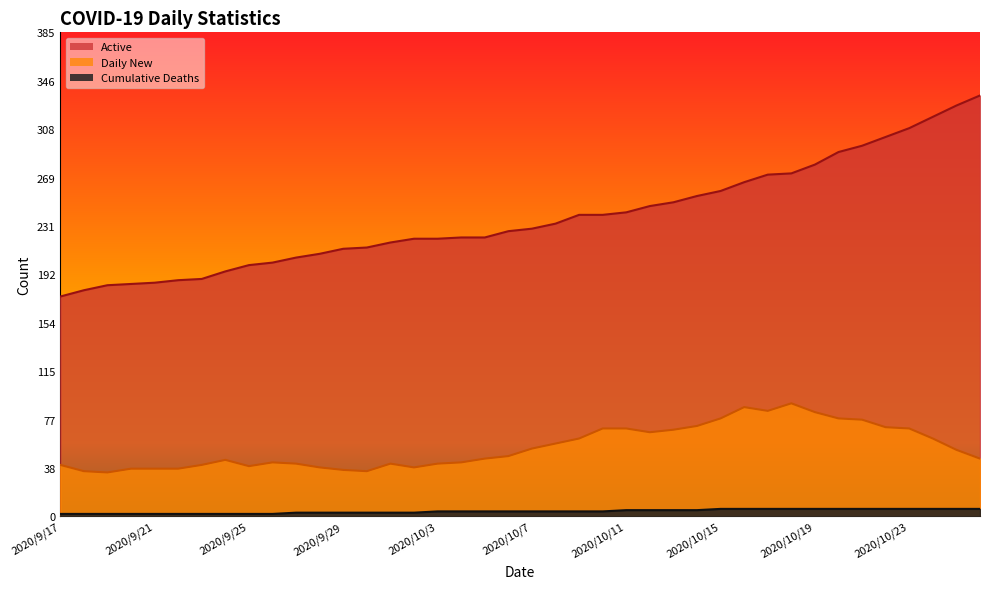

How many lines are shown in the chart?

3